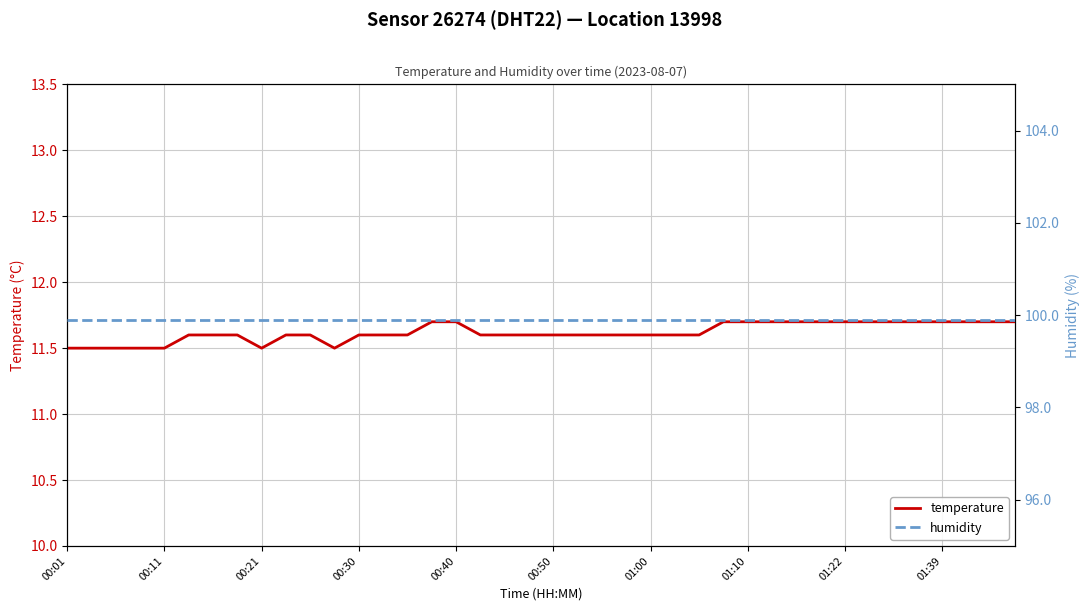

What is the highest value of the temperature series?

11.7